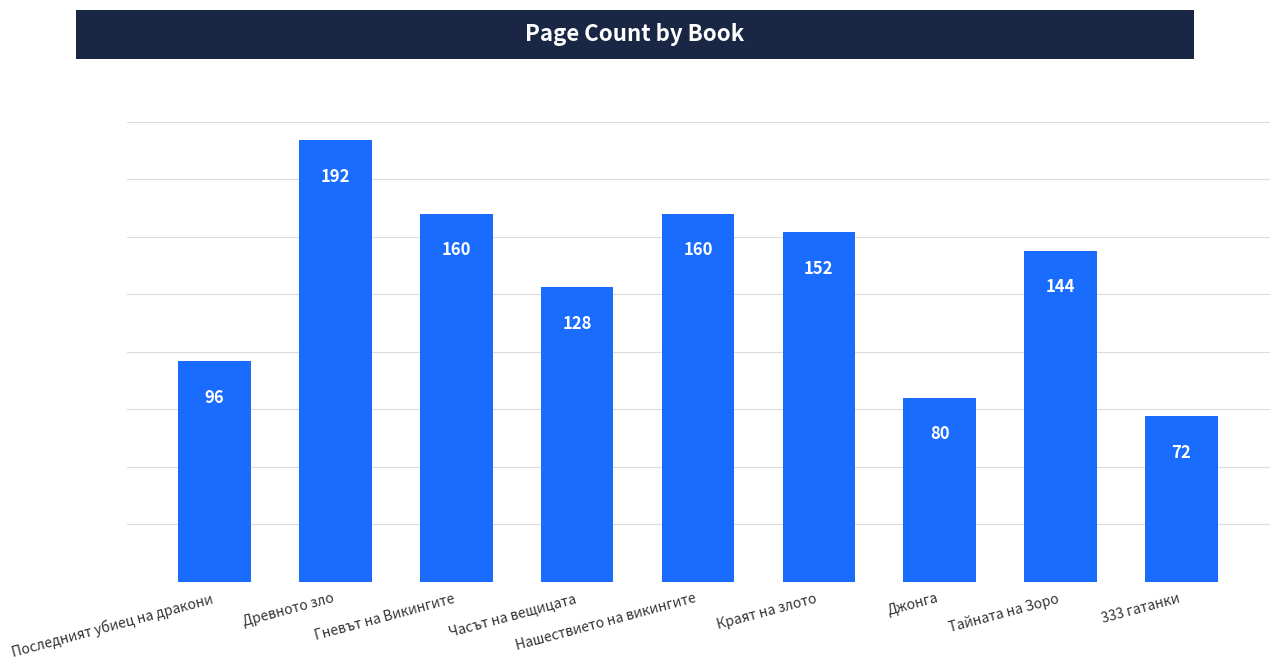

Which has a higher value, Краят на злото or Джонга?

Краят на злото